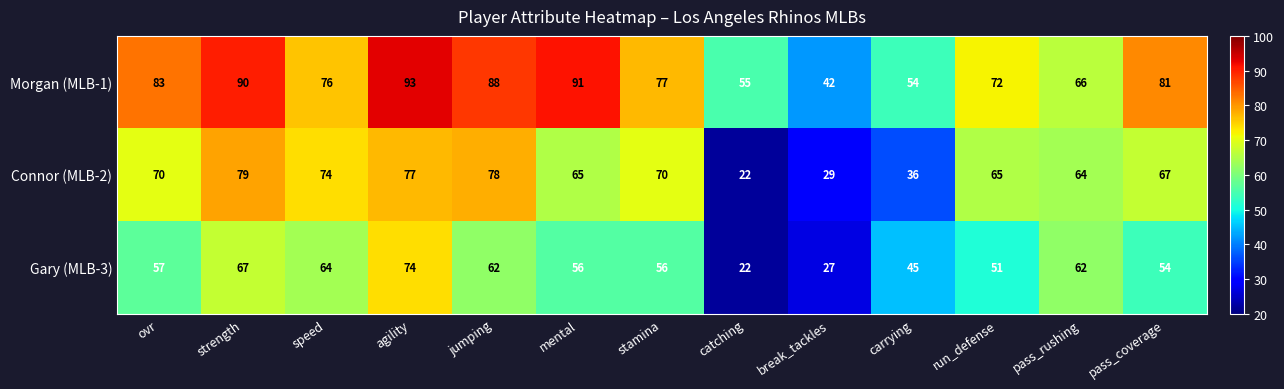

What is the spread (max minus min) of values at speed?

12